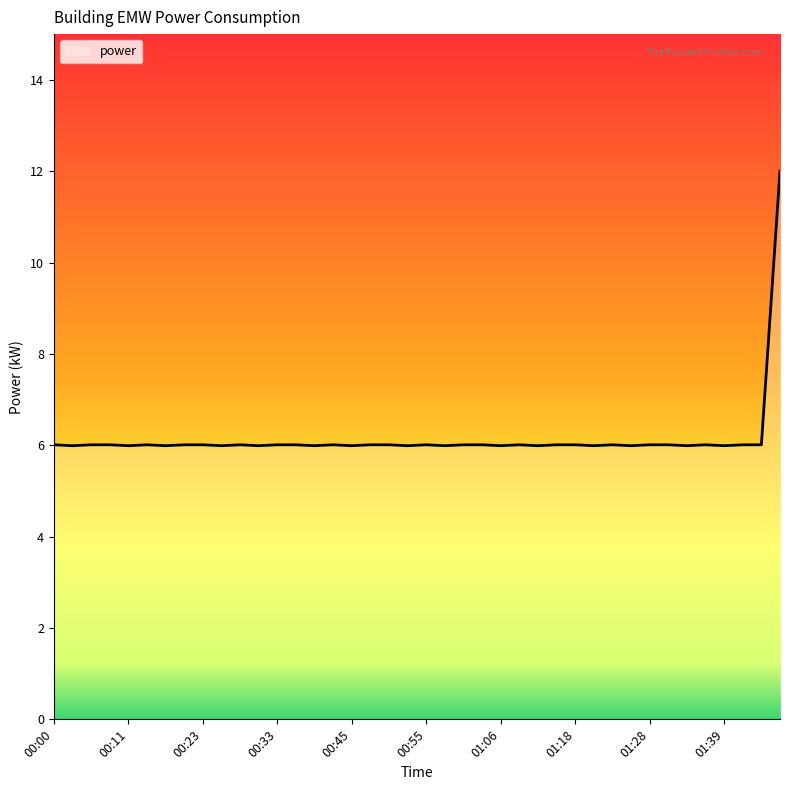

What is the average value?

6.2